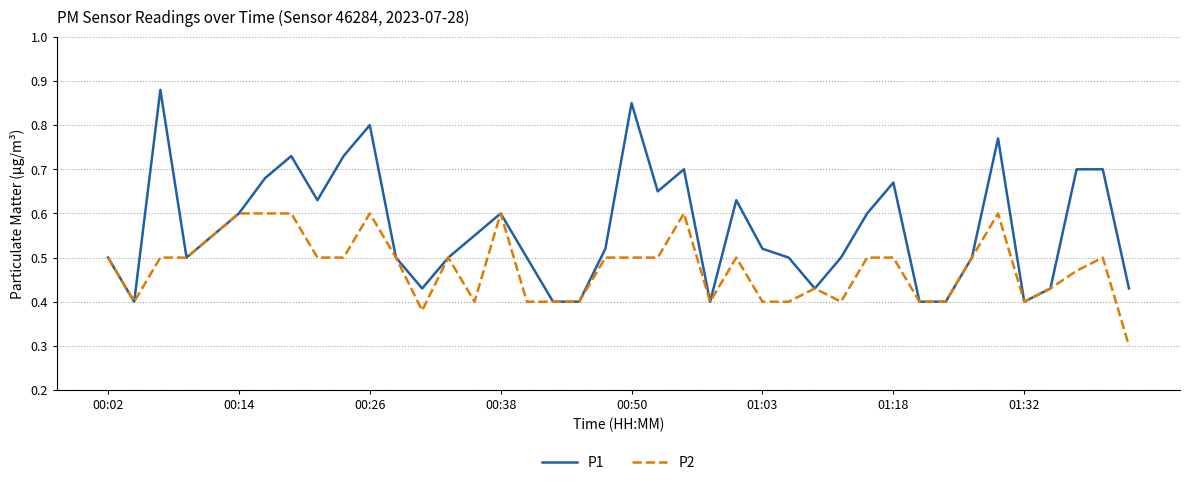

Which series has the largest total across all categories?

P1